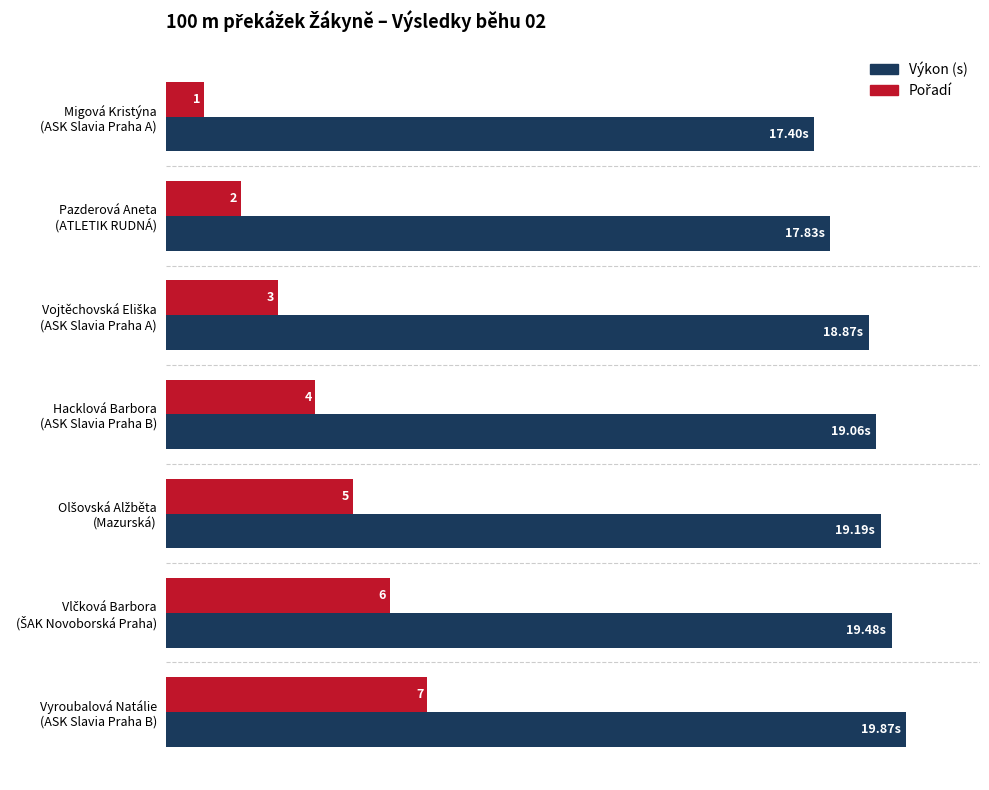

Which series has the largest total across all categories?

Výkon (s)